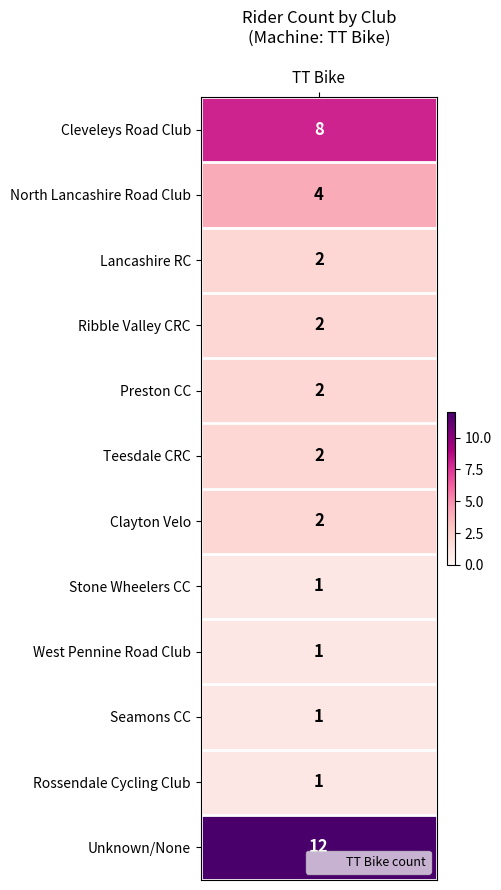

How many positive values does the Lancashire RC series have?

1